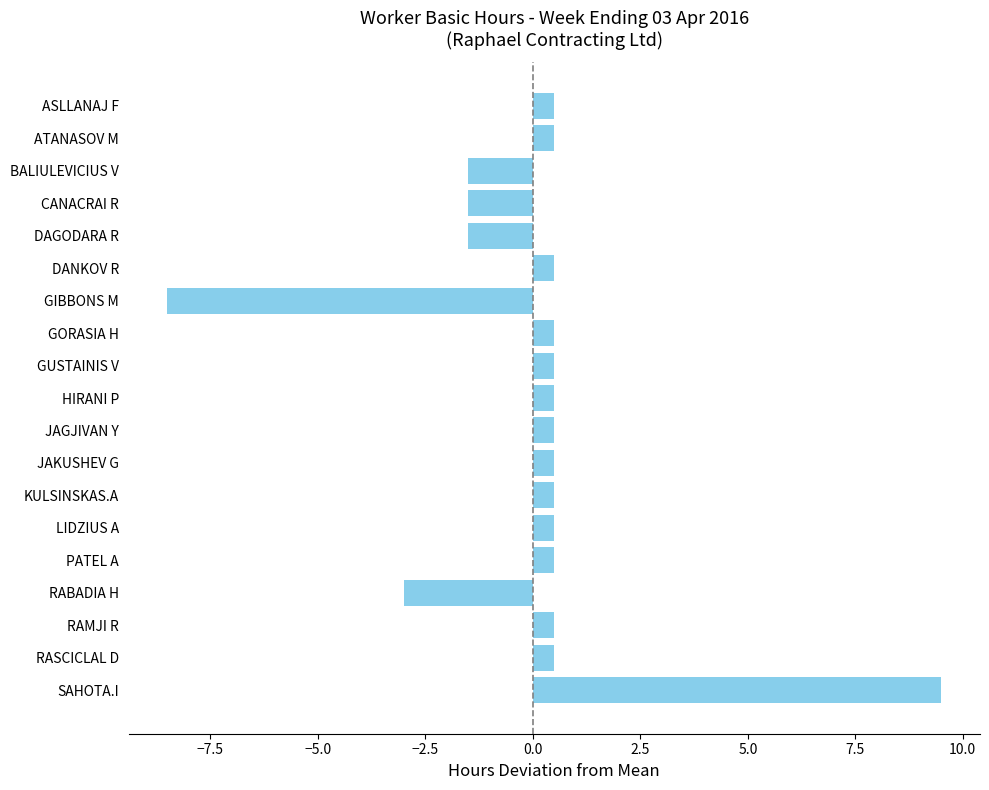

At which category does the chart reach its peak across all series?

SAHOTA.I